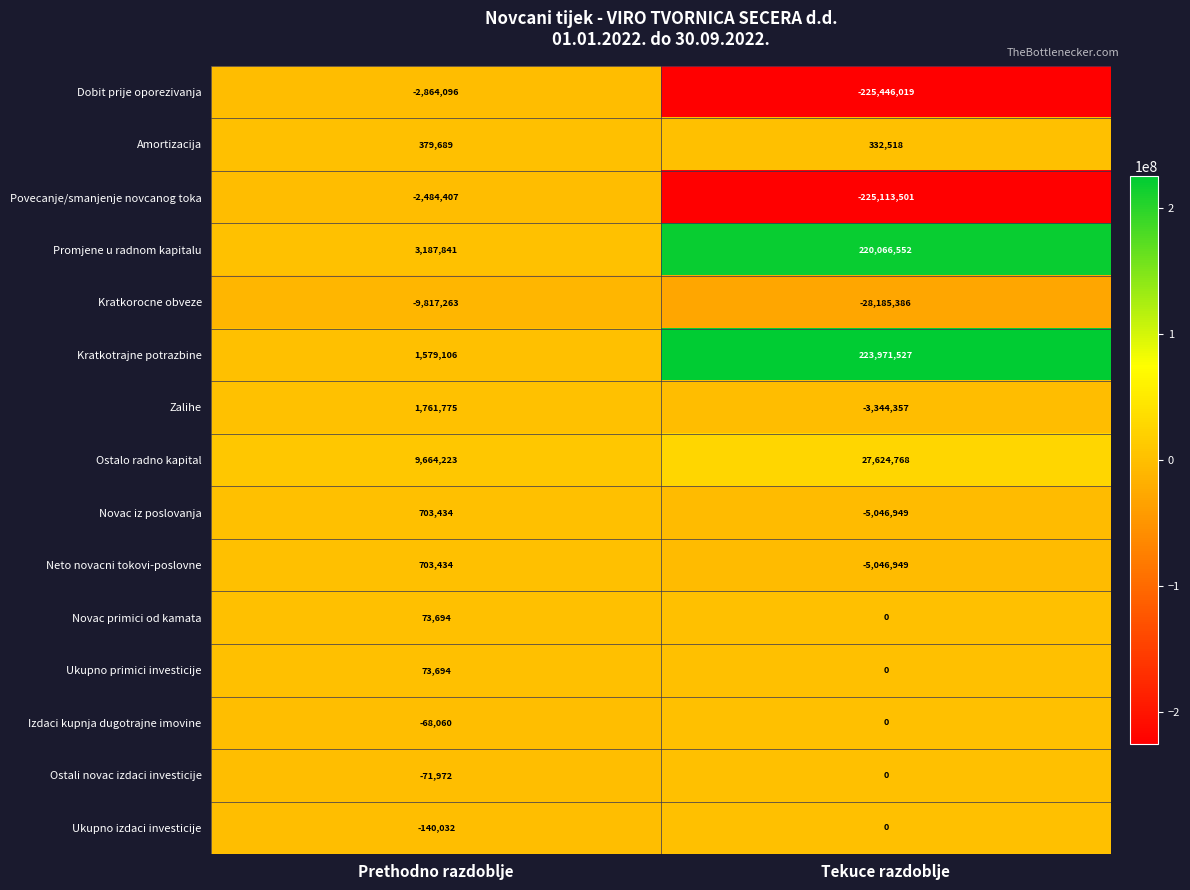

Which category has the lowest value across all series?

Tekuce razdoblje